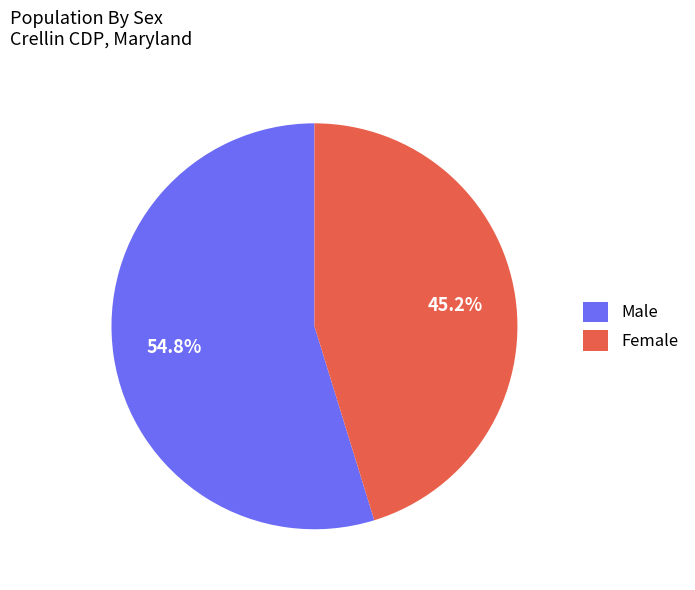

Between Female and Male, which is larger?

Male